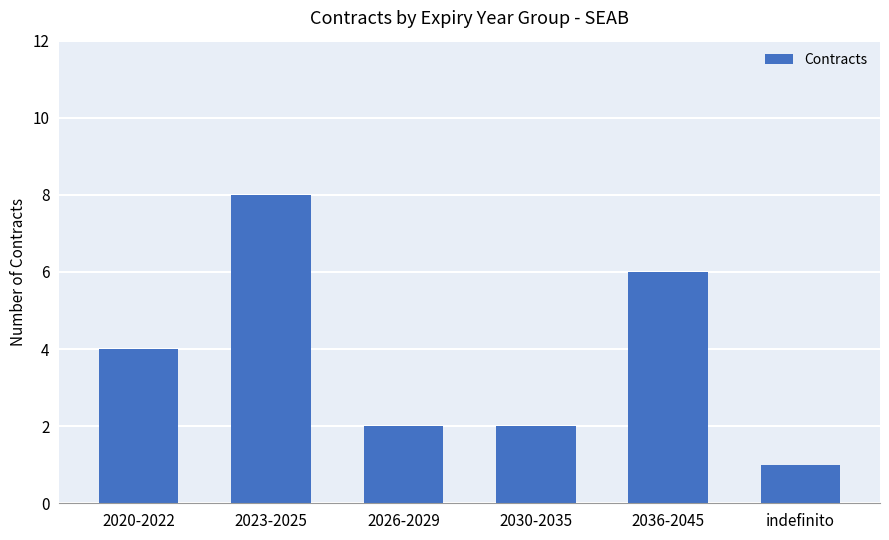

Reading left to right, list all the values displayed in this chart.

2020-2022=4	2023-2025=8	2026-2029=2	2030-2035=2	2036-2045=6	indefinito=1